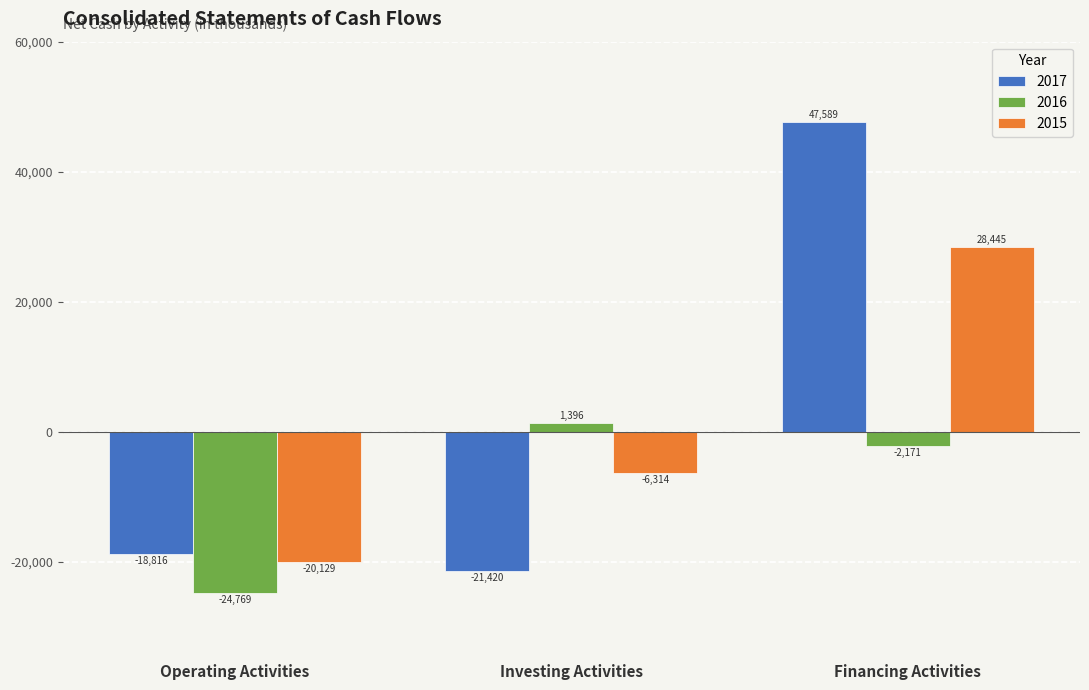

What is the difference between the maximum and minimum values in the 2016 series?

26165